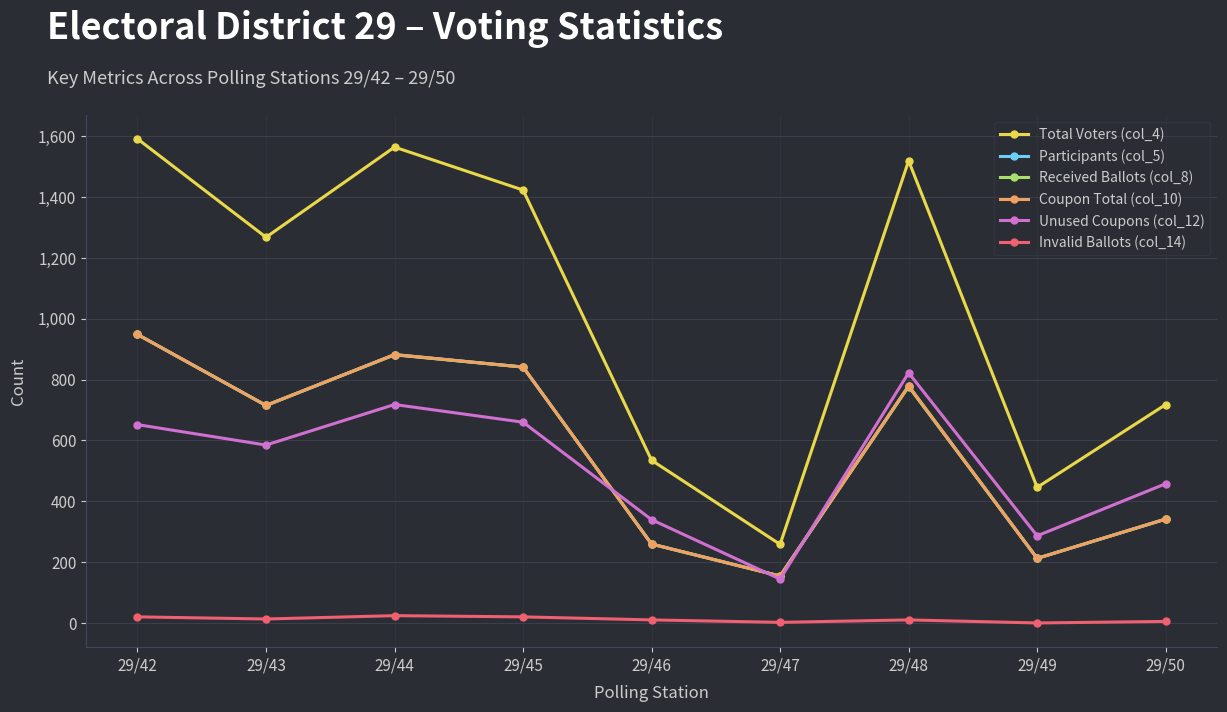

Is this an area chart (filled region under the line)?

No